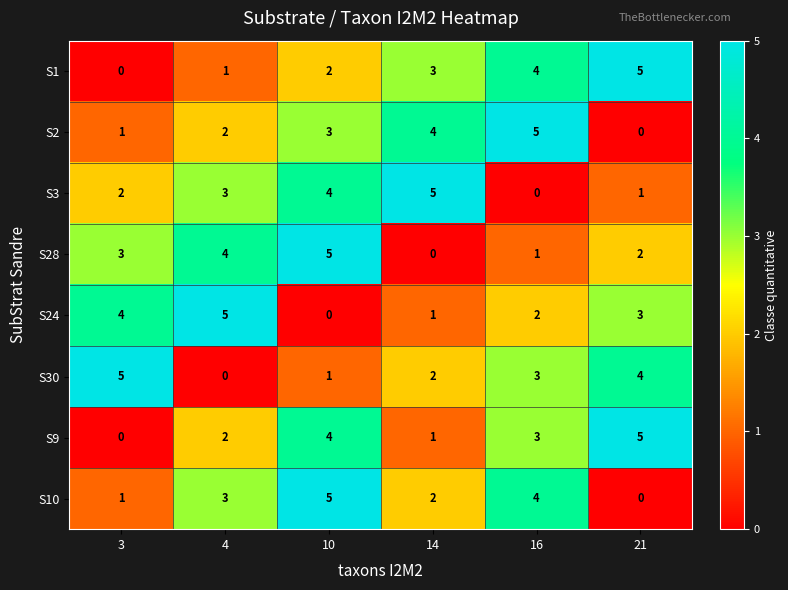

At which label is S1 closest to 2?

10